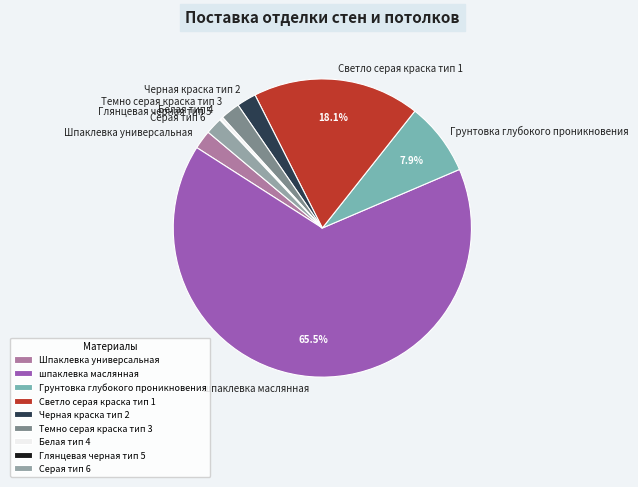

True or false: Светло серая краска тип 1 accounts for 18% of the total.

True